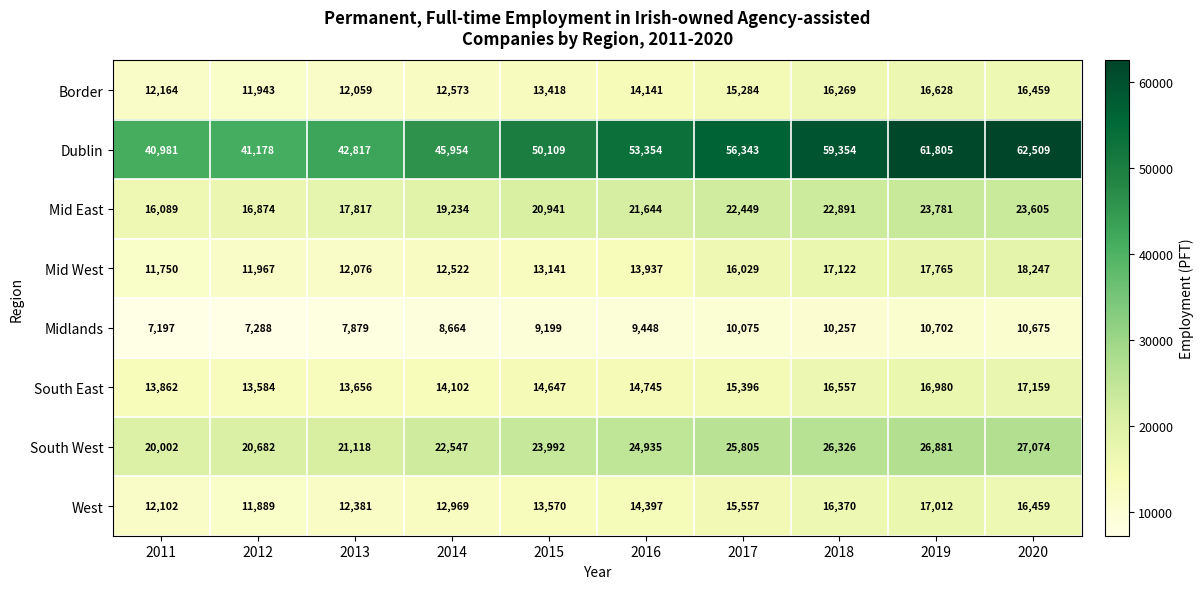

The West series shows 2397 at 2012. True or false?

False